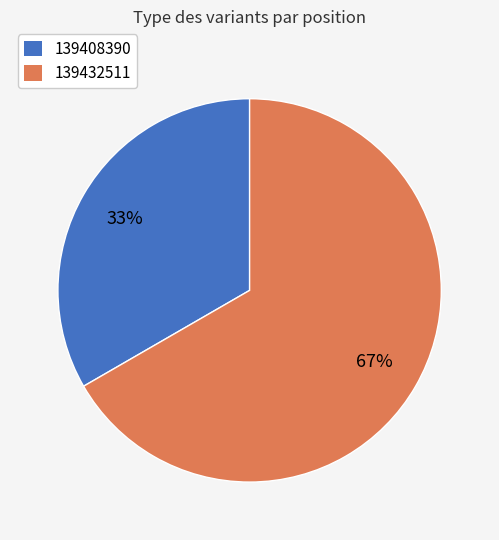

Does 139408390 represent more than half of the total?

No